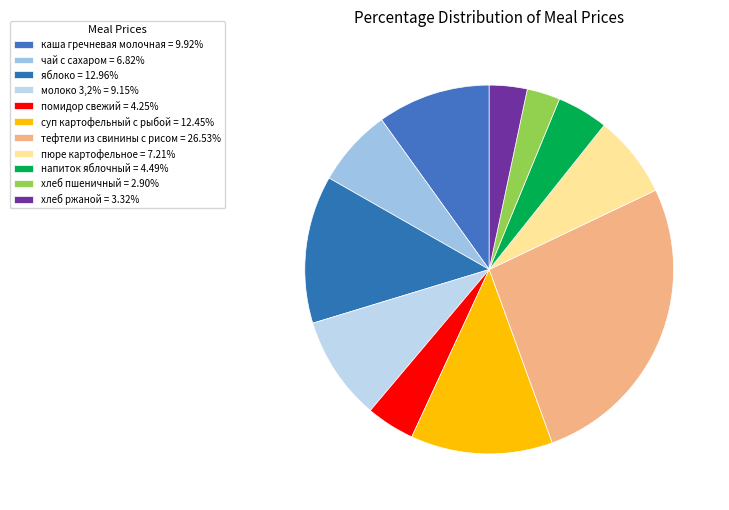

The чай с сахаром slice represents 7% of the pie. True or false?

True